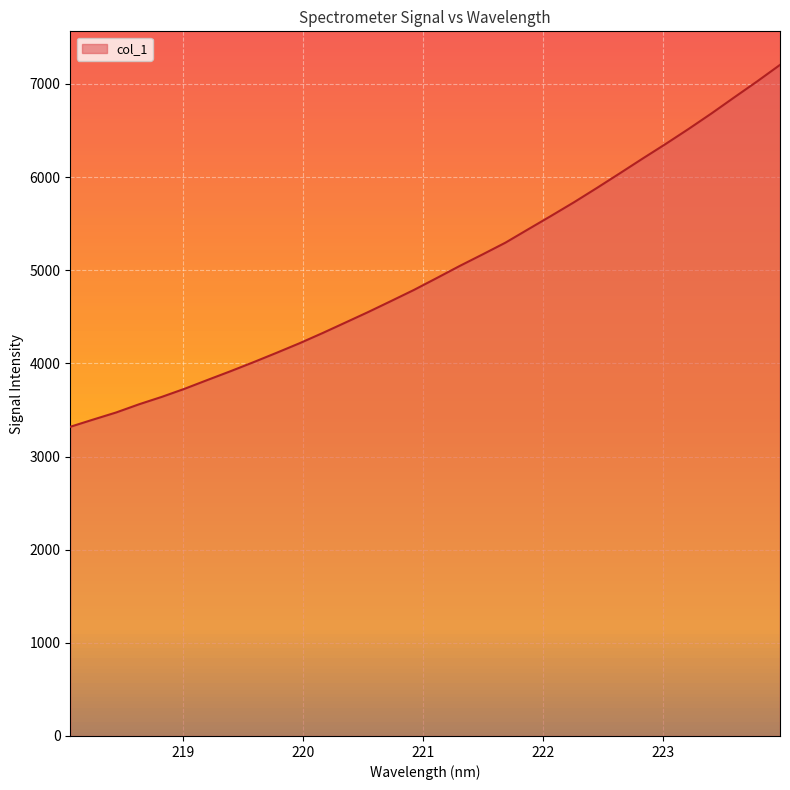

How many lines are shown in the chart?

1